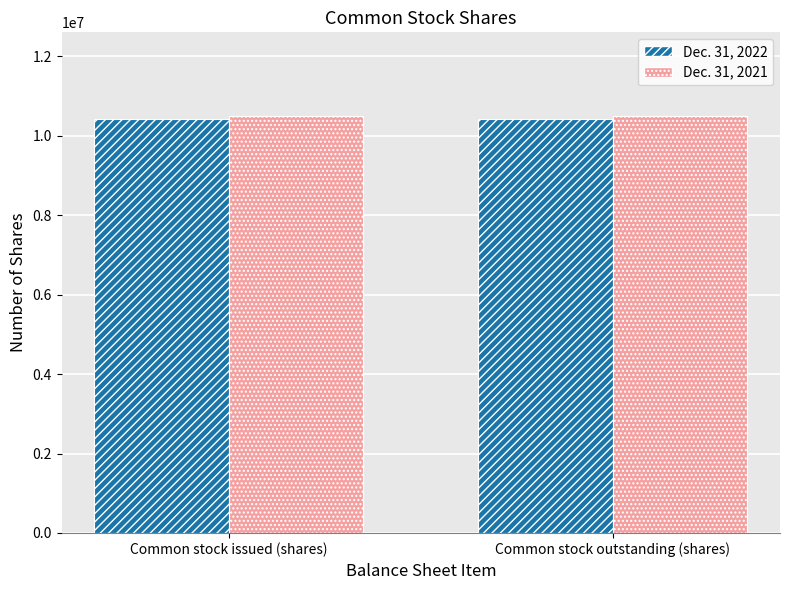

What is the total value across all series at Common stock issued (shares)?

20927561